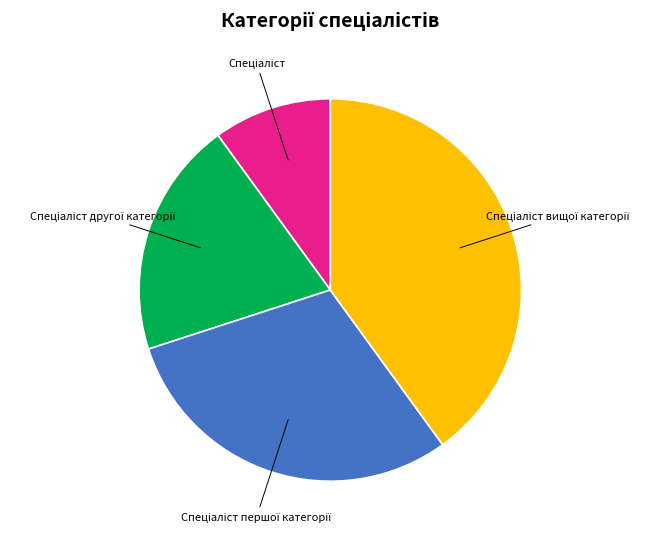

Does any single category account for the majority?

No